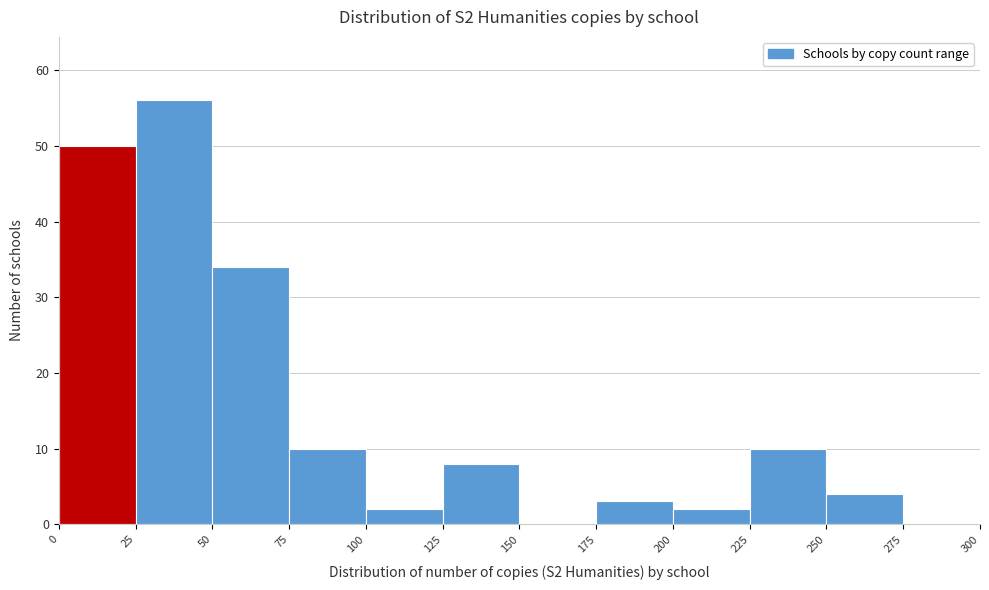

How tall is the bar that spans 175 to 200 on the x-axis? The values are not printed on the chart, so give them approximately, as read against the axis.

3